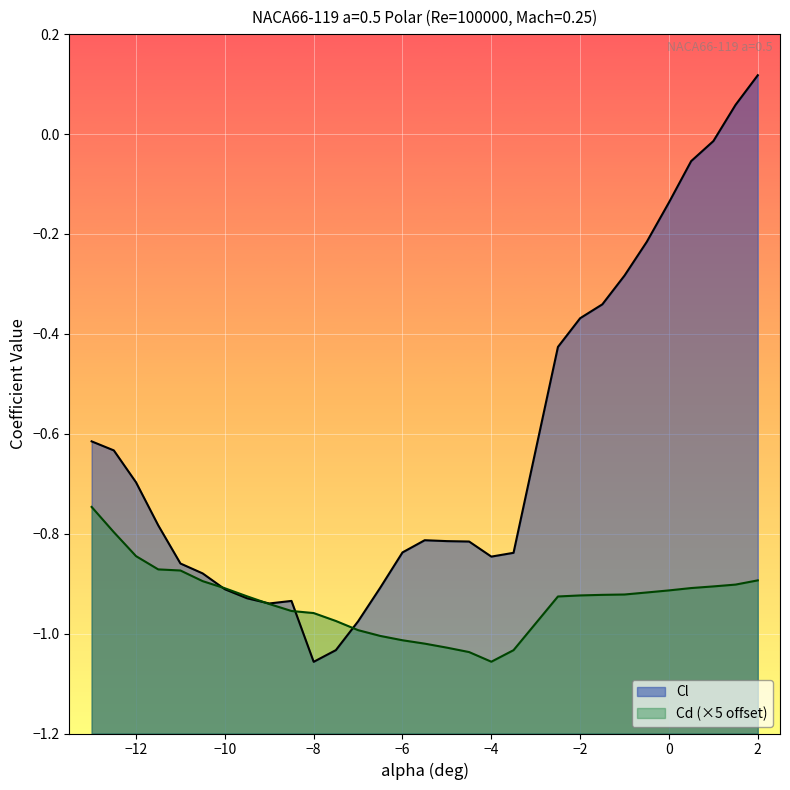

Rank the series by their average value, from lowest to highest.

Cd (×5 offset), Cl